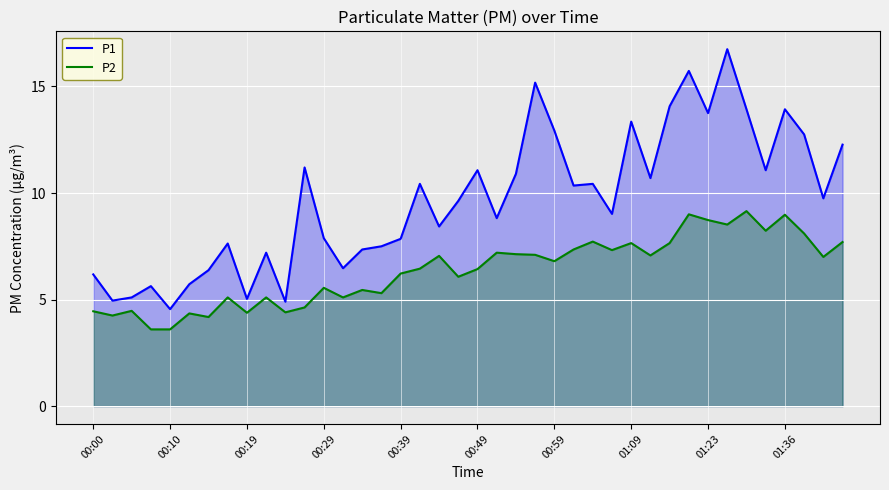

What is the greatest value displayed?

16.8